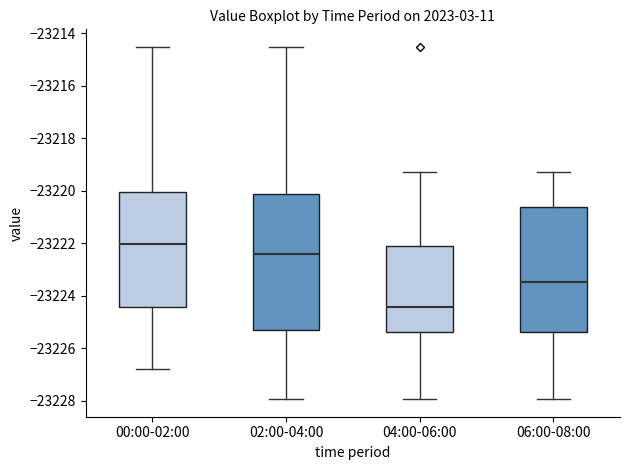

Where is the upper edge of the box for 04:00-06:00 on the y-axis? The values are not printed on the chart, so give them approximately, as read against the axis.

-23222.2